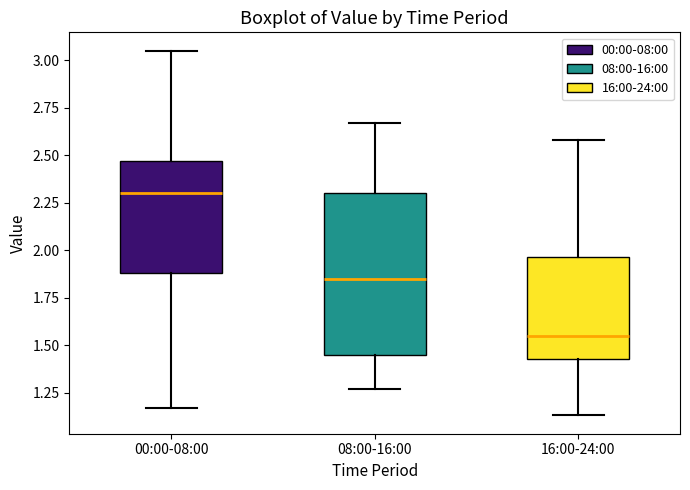

Reading left to right, transcribe this box plot: for each box, give where its median line is, the range the box spans, and where its two whiskers end, as read against the y-axis. The values are not printed on the chart, so give them approximately, as read against the axis.

00:00-08:00: median 2.30, box 1.90 to 2.45, whiskers 1.15 to 3.05
08:00-16:00: median 1.85, box 1.45 to 2.30, whiskers 1.25 to 2.65
16:00-24:00: median 1.55, box 1.45 to 1.95, whiskers 1.15 to 2.60